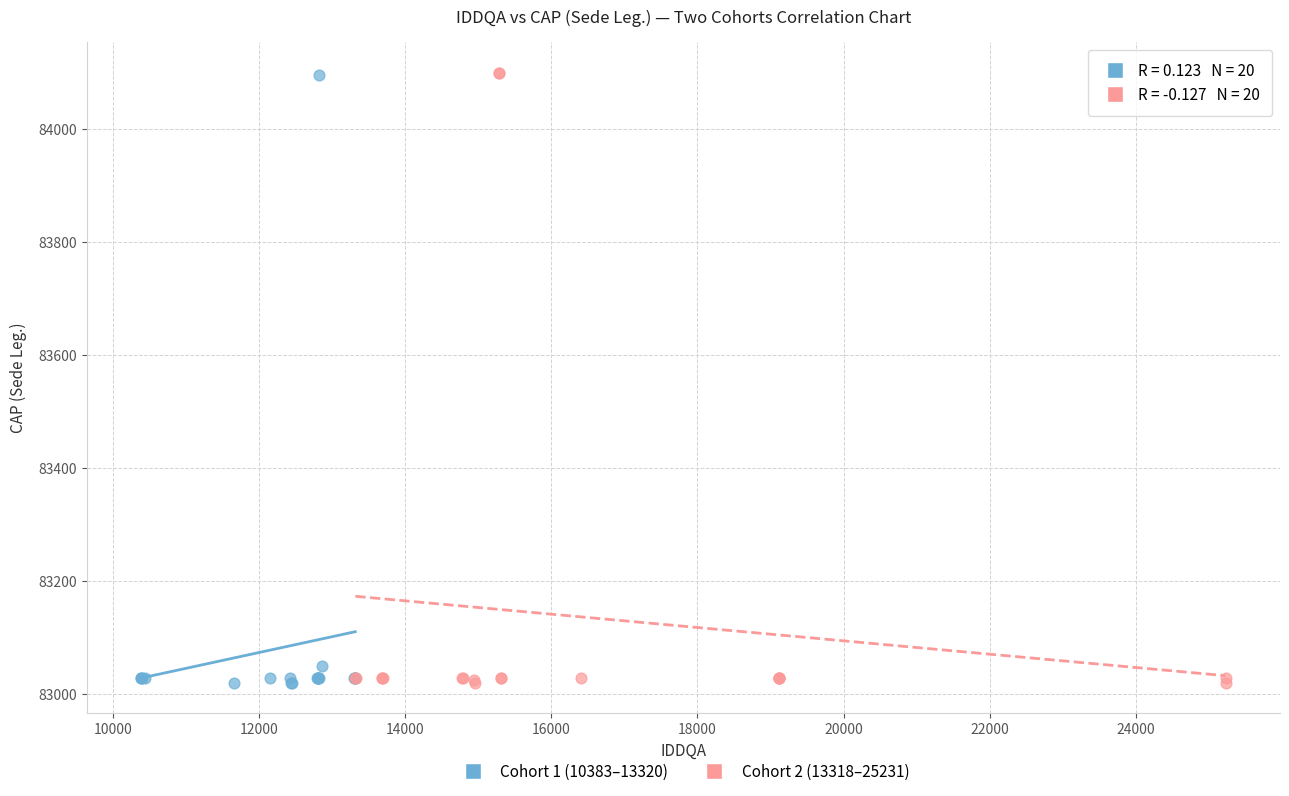

What are all the series names shown in the legend?

Cohort 1 (10383–13320), Cohort 2 (13318–25231)